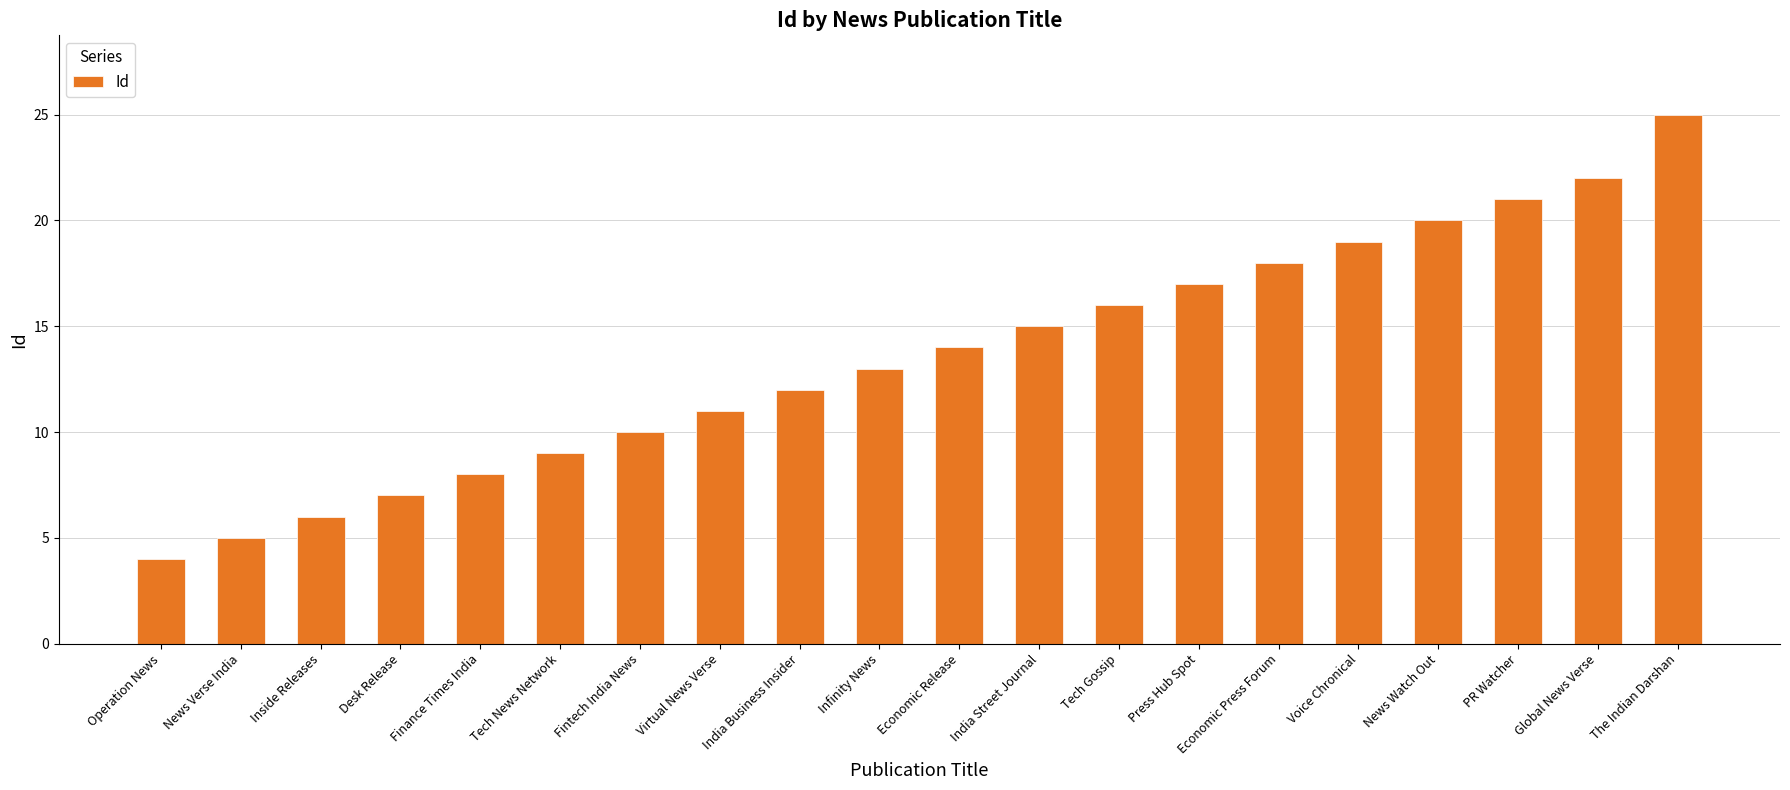

Which has a higher value, Inside Releases or Operation News?

Inside Releases